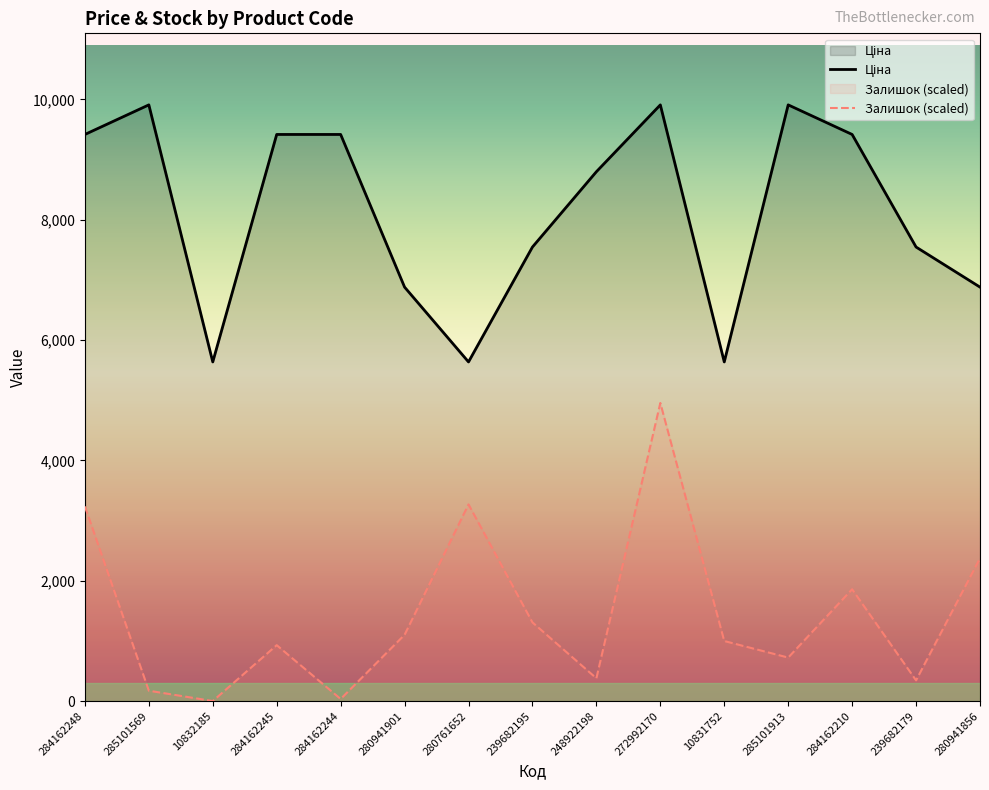

List the labels in order of Ціна value, largest first.

285101569, 272992170, 285101913, 284162248, 284162245, 284162244, 284162210, 248922198, 239682195, 239682179, 280941901, 280941856, 10832185, 280761652, 10831752